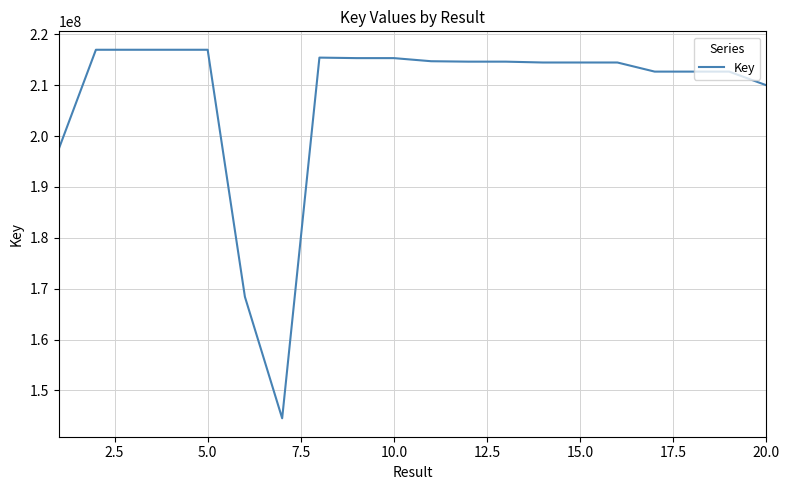

What is the difference between the maximum and minimum values?

72409468